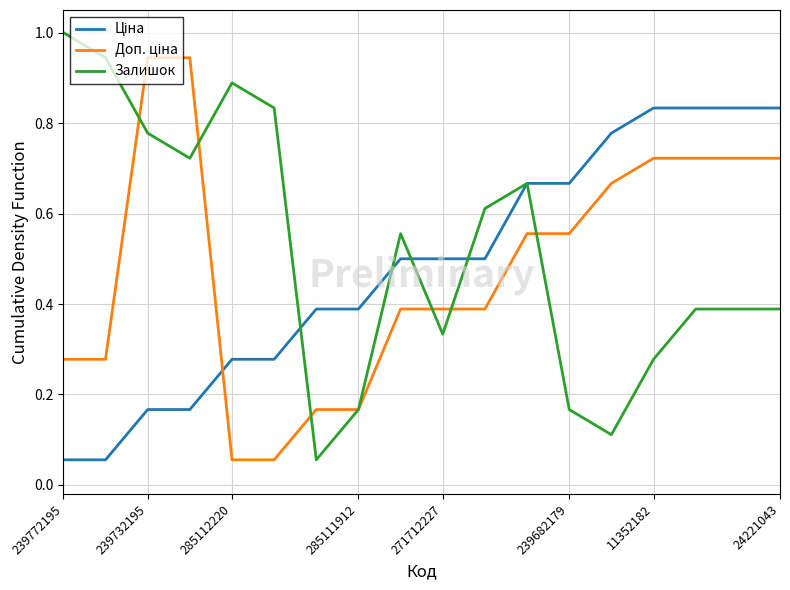

How many lines are shown in the chart?

3